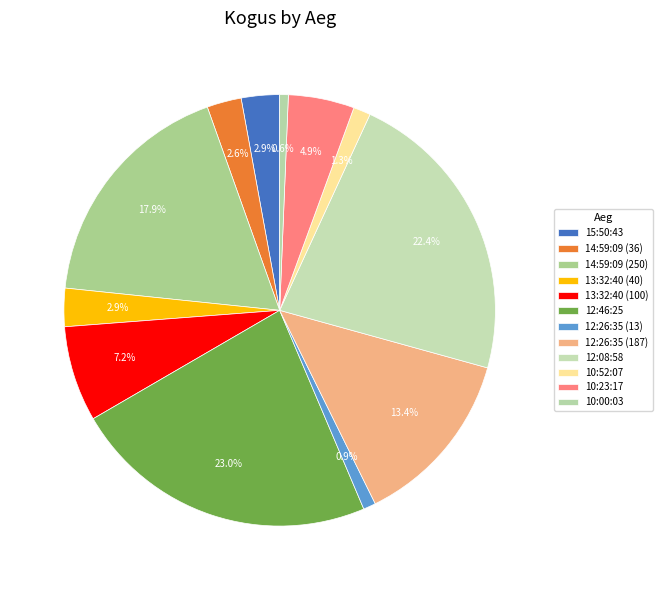

To the nearest percent, what is the difference between the 12:46:25 and 14:59:09 (36) slice percentages?

20%